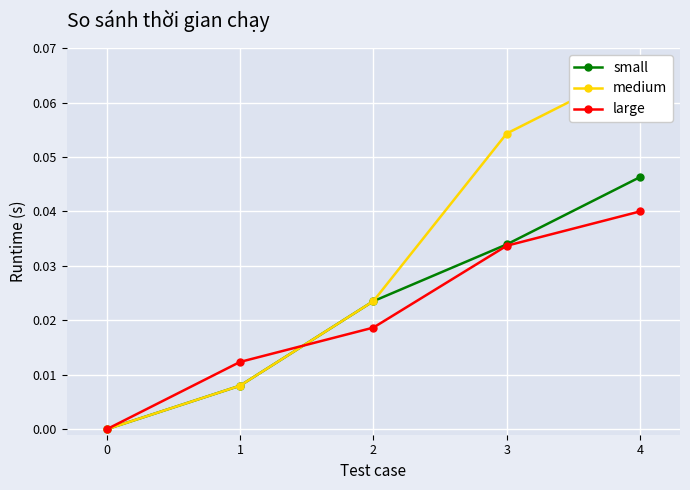

How many positive values does the large series have?

4